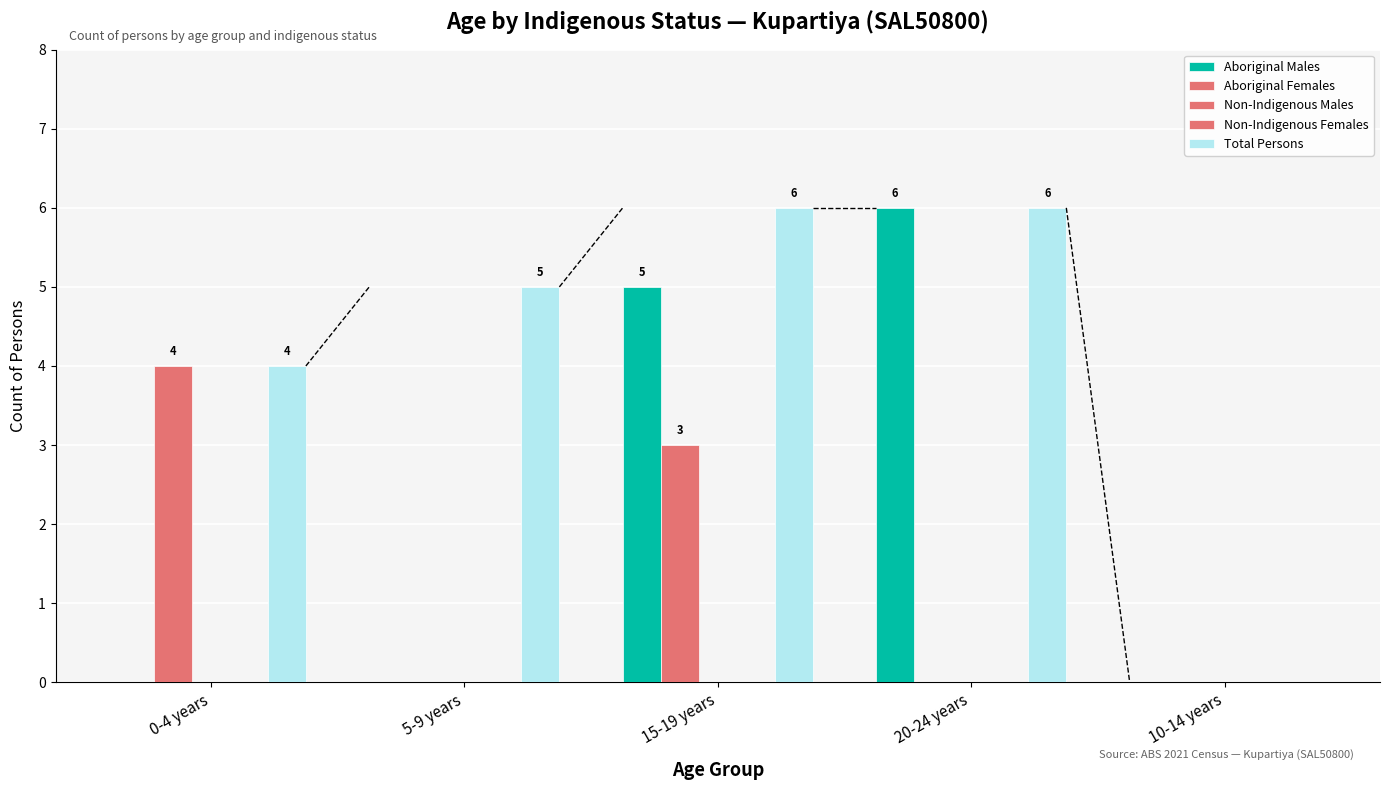

How many bars are there in each group?

5